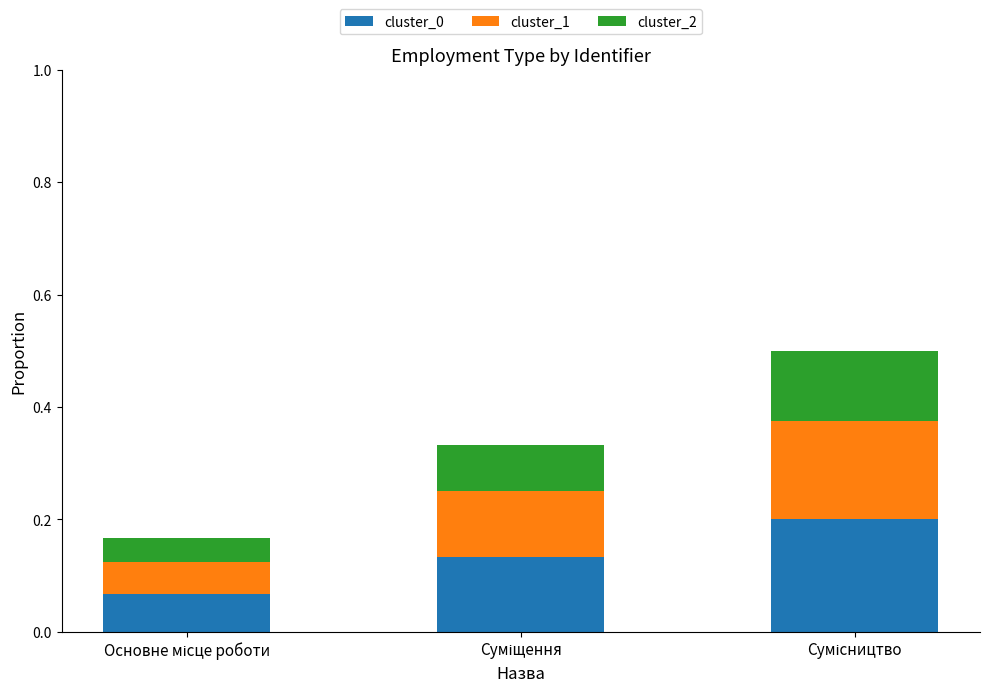

Count the cluster_0 values in the range 0 to 1.

3